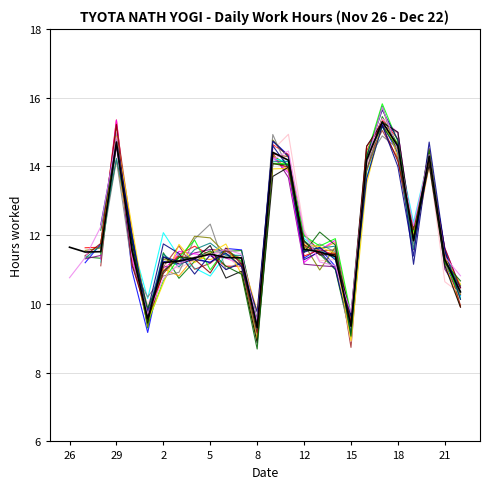

At which category does the data reach its first local peak?

29